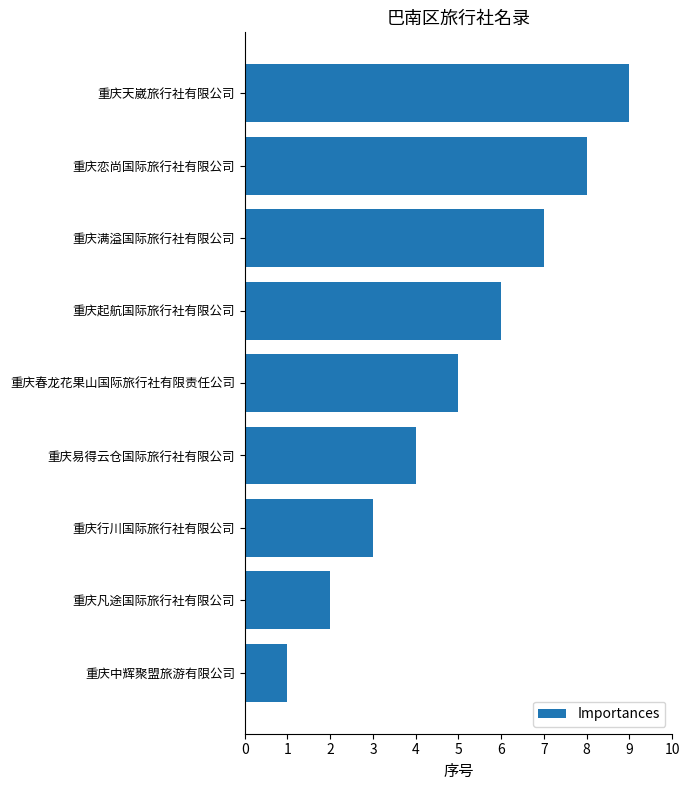

What is the sum of all values?

45